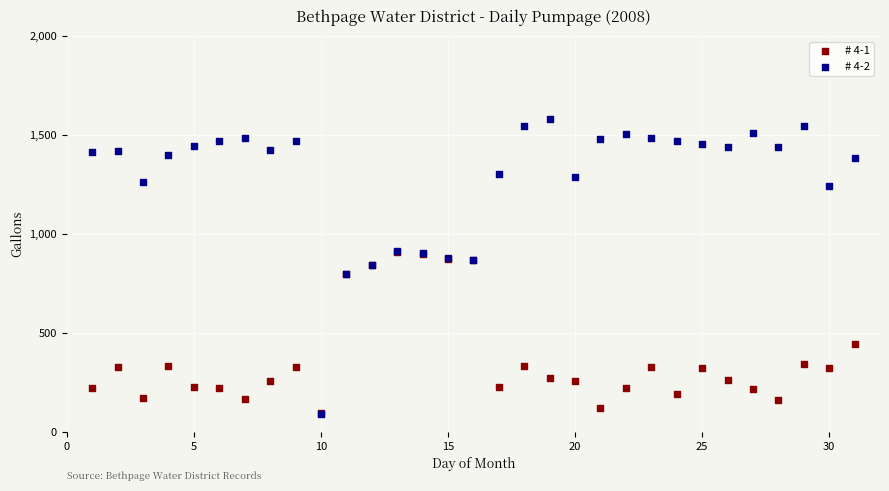

What are all the series names shown in the legend?

# 4-1, # 4-2